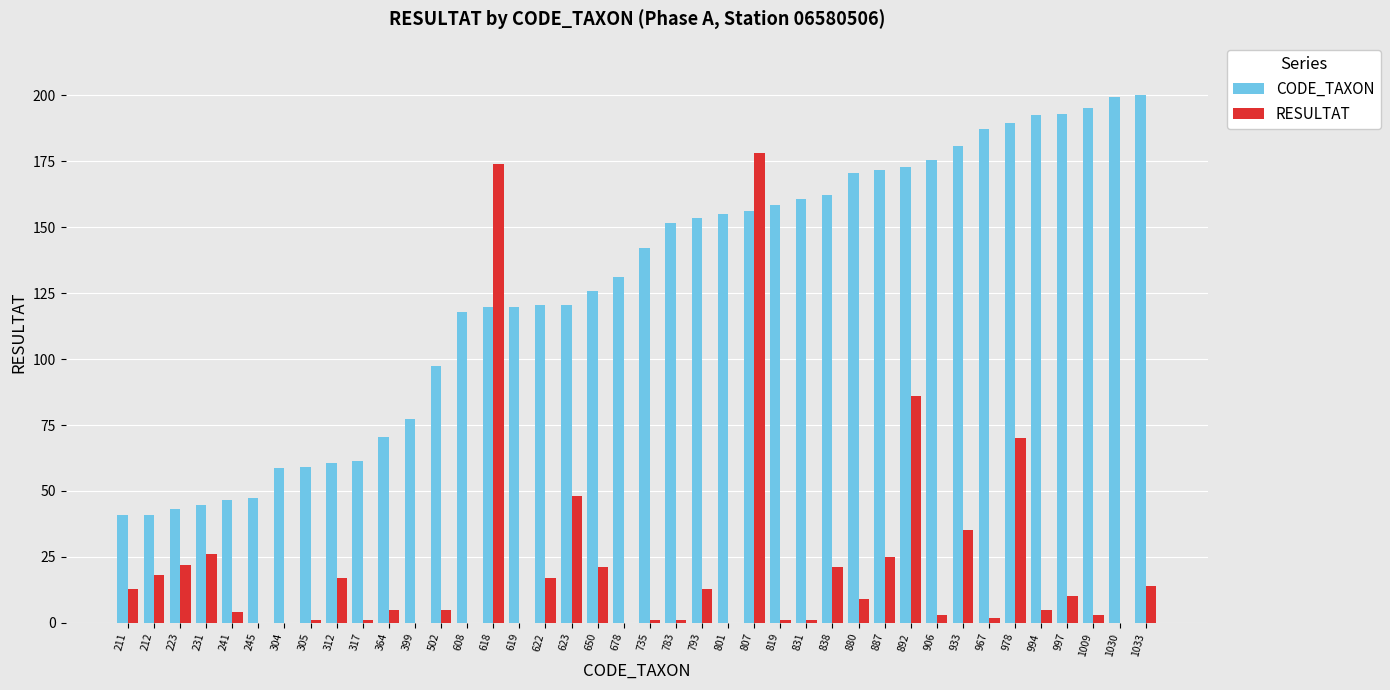

What is the maximum value shown in the chart?

200.0